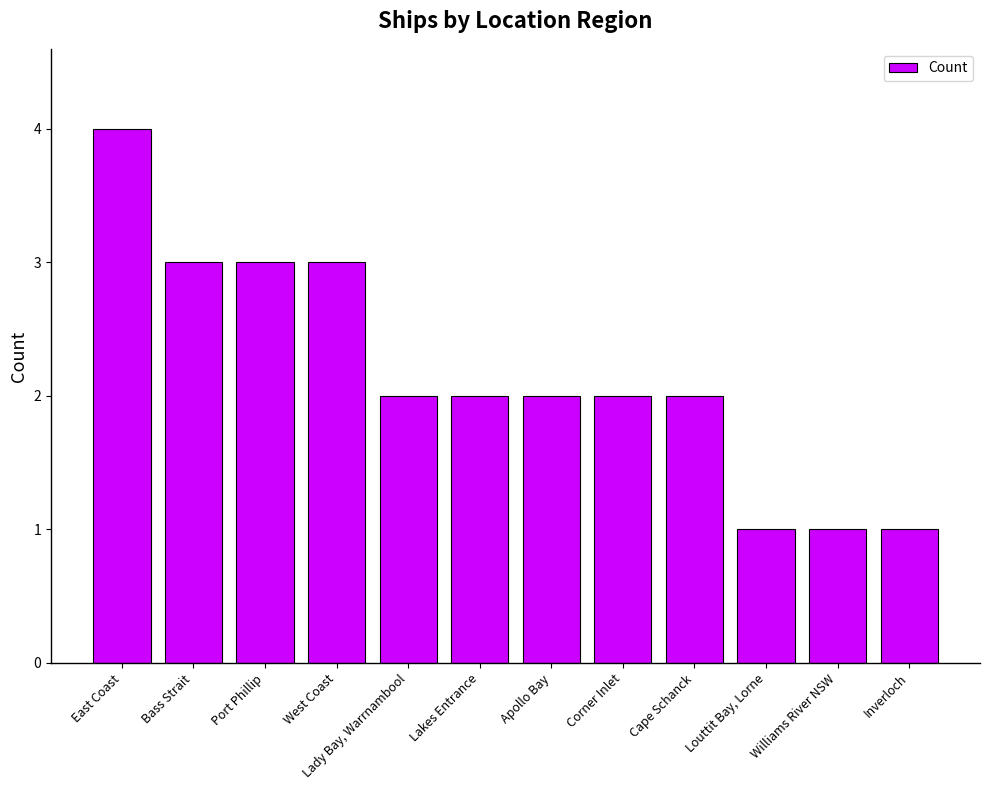

True or false: the data shows 3 at Bass Strait.

True